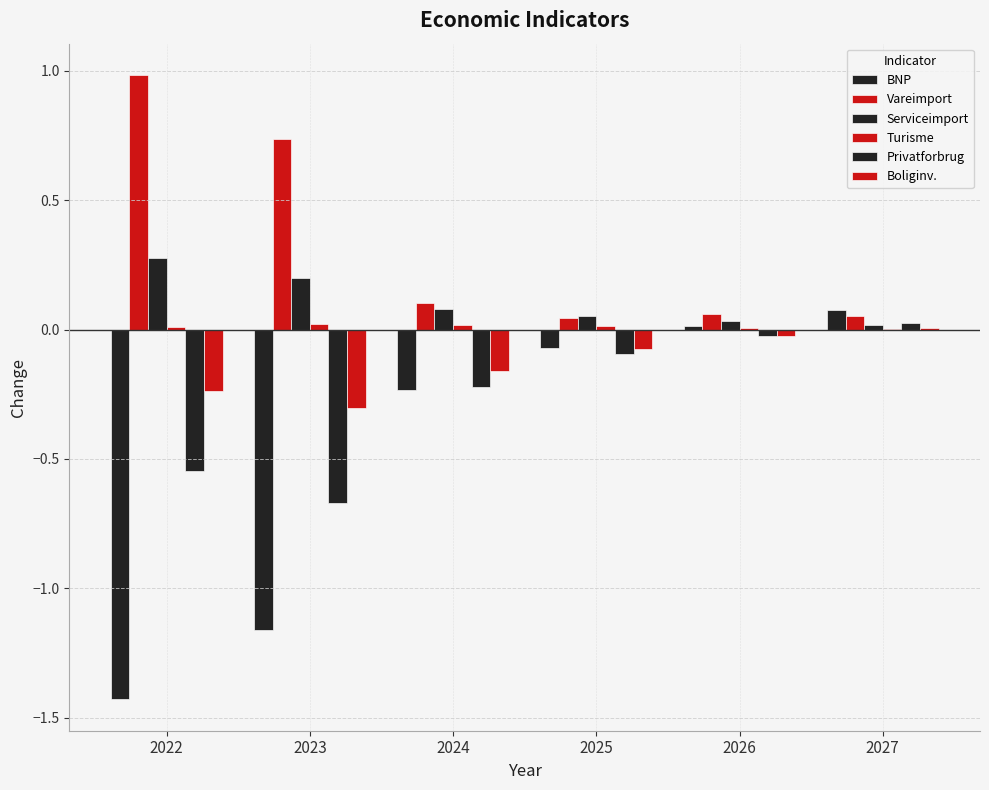

What is the value of the Boliginv. bar at the 4th from the left?

-0.1